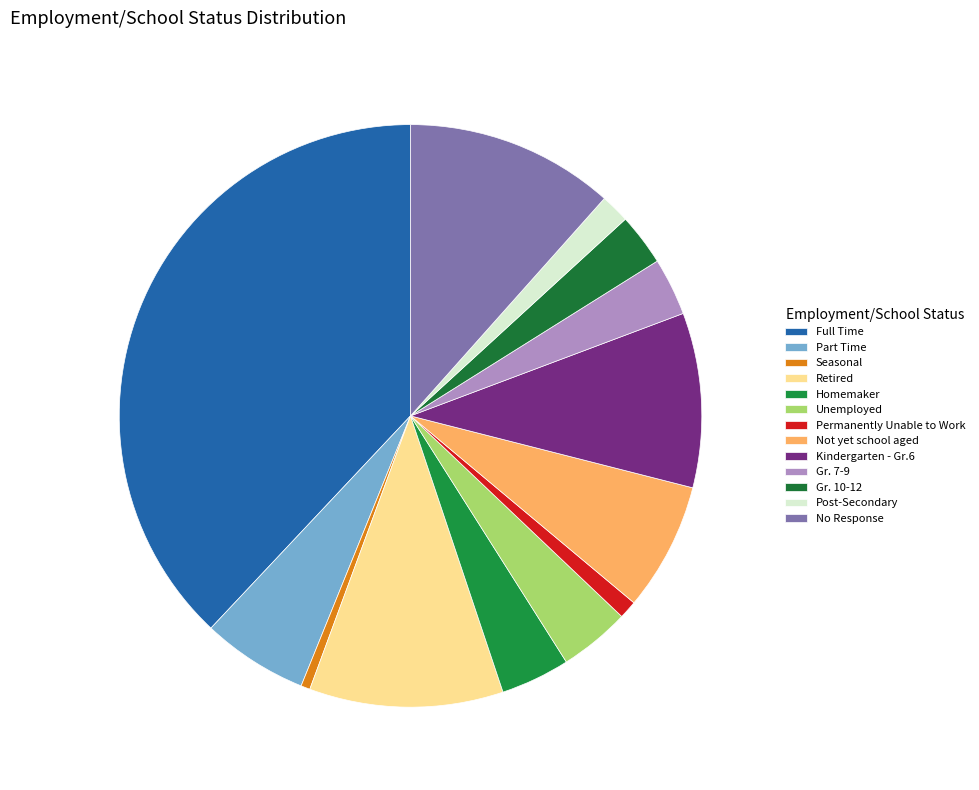

What is the ratio of the value at Part Time to the value at Unemployed?

1.5